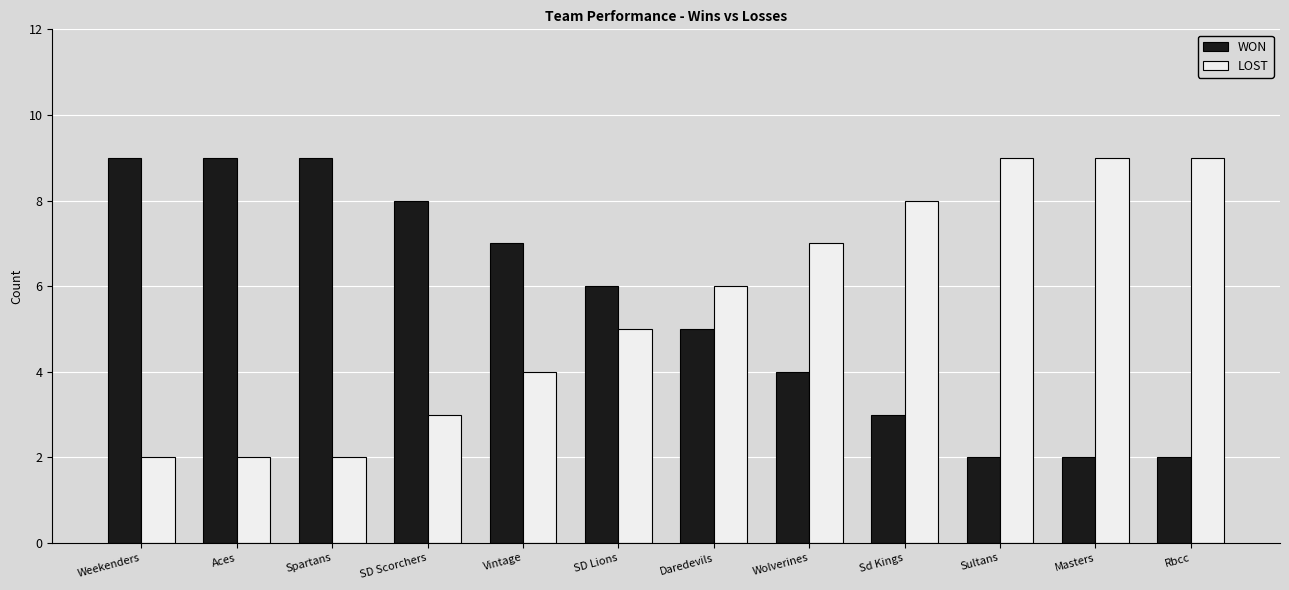

What is the difference between the highest and lowest values at Wolverines?

3